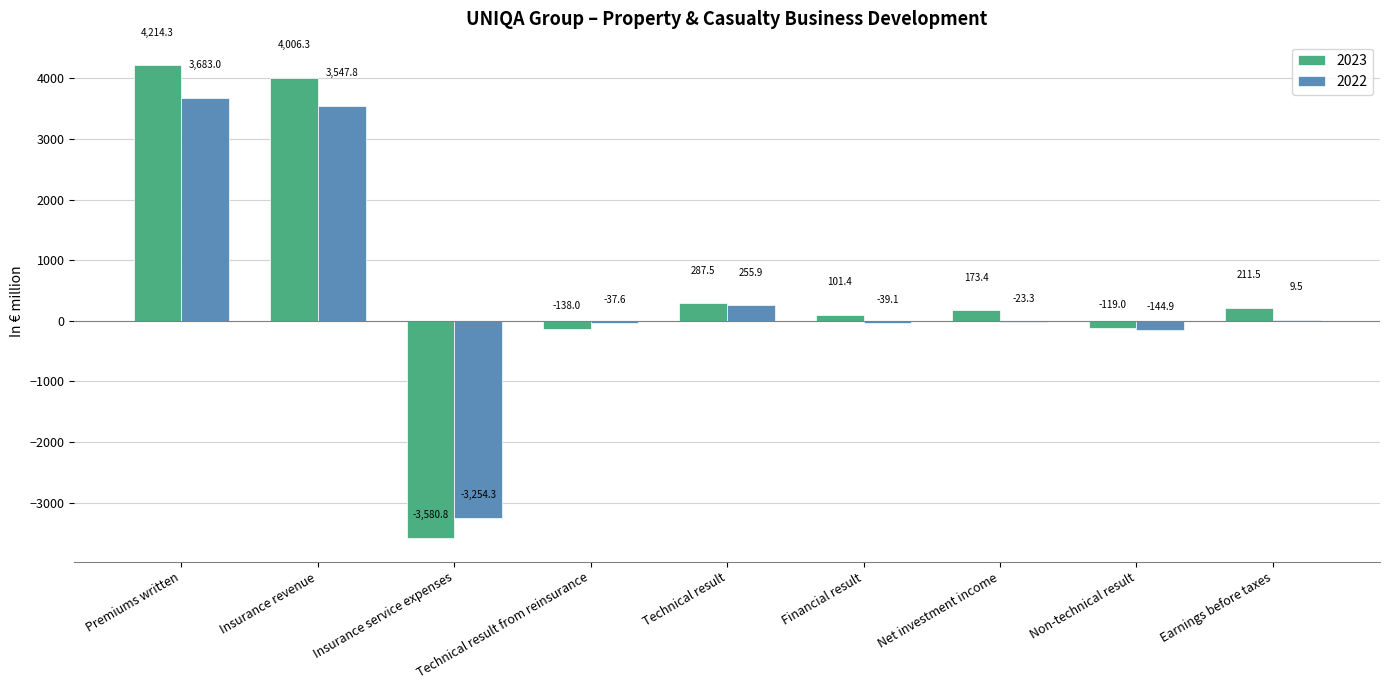

At which label is 2022 closest to 214?

Technical result